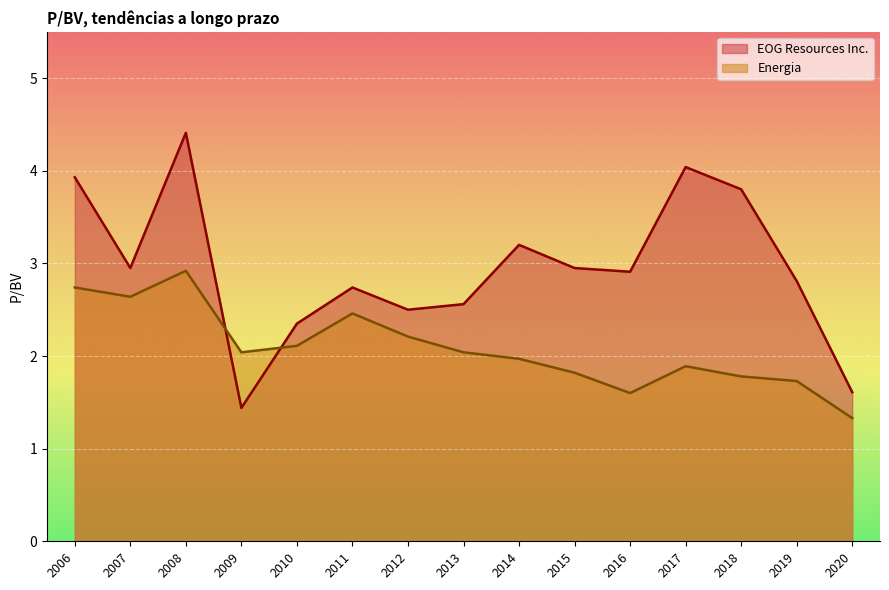

At 2015, list the series in order from smallest to largest.

Energia, EOG Resources Inc.